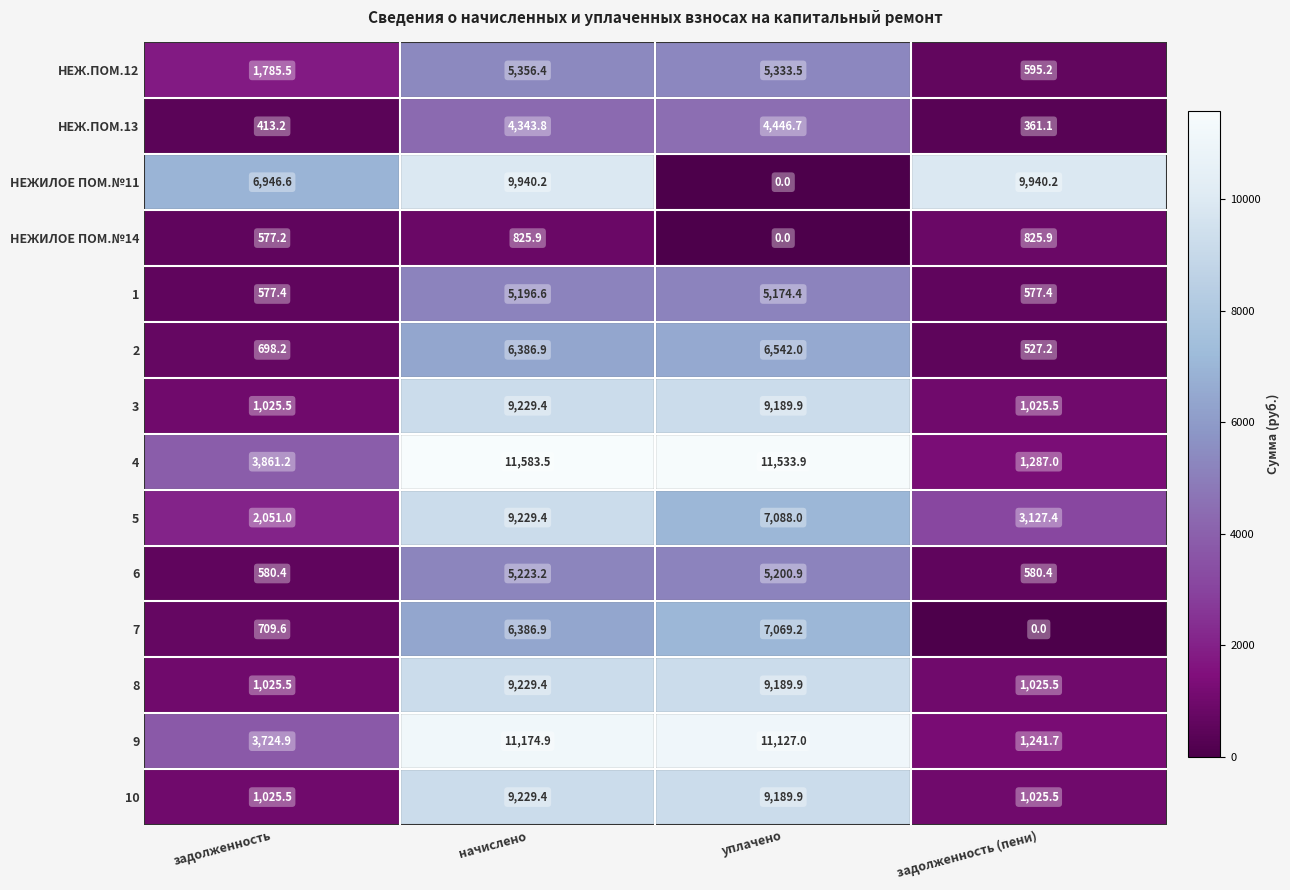

The НЕЖИЛОЕ ПОМ.№14 series shows 410.8 at задолженность (пени). True or false?

False